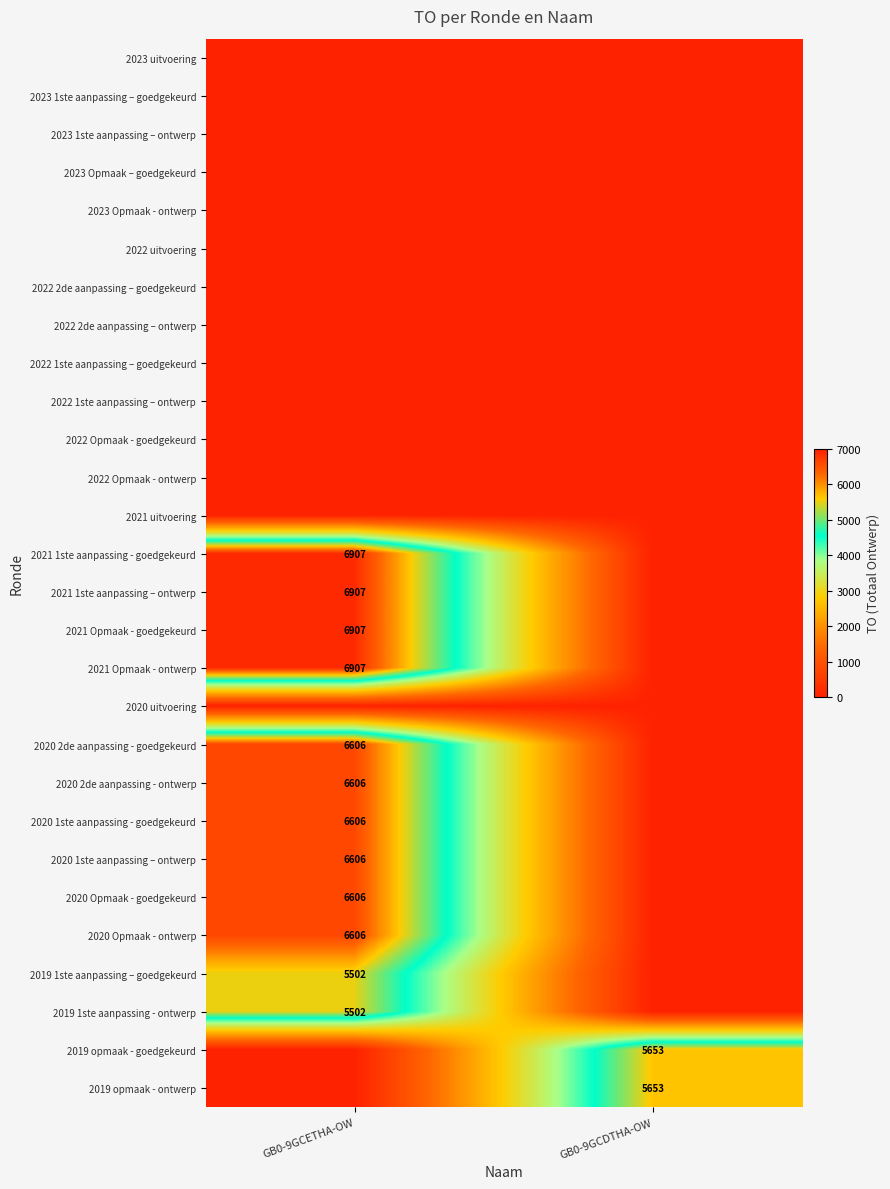

Is it true that 2020 1ste aanpassing – ontwerp equals 3063 at GB0-9GCETHA-OW?

False